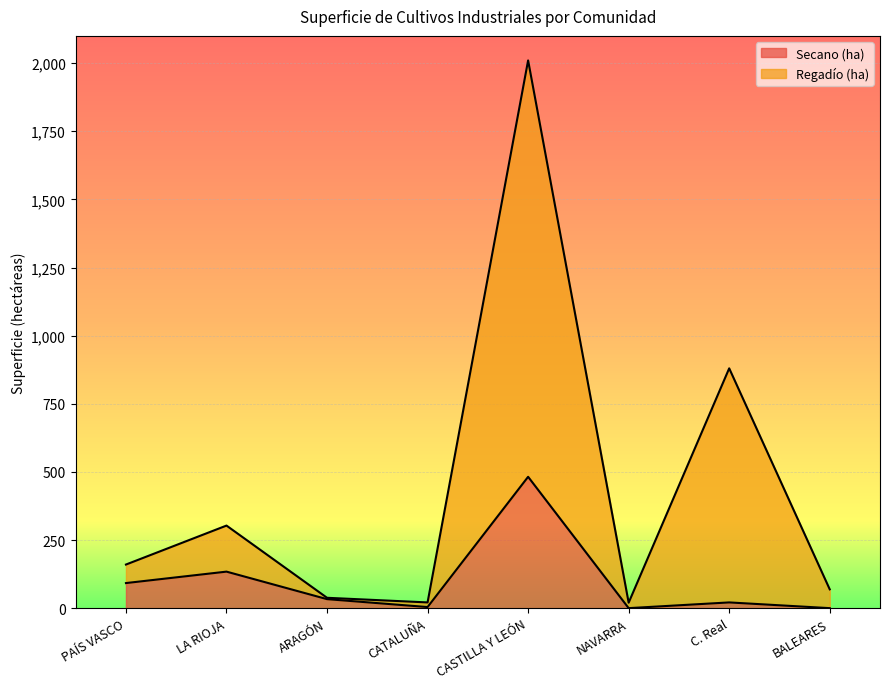

How many interior local valleys does the Regadío (ha) series have?

2